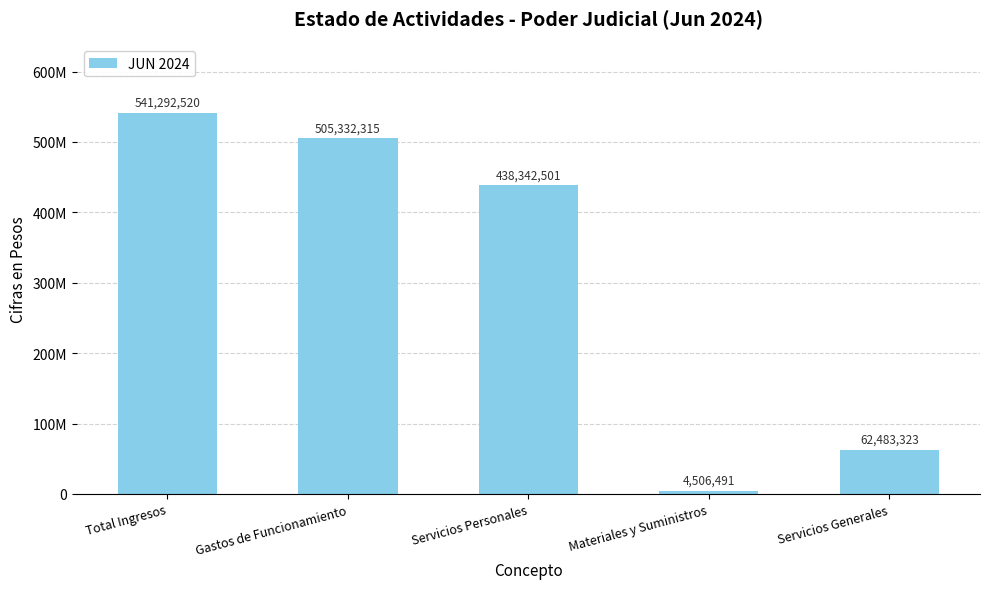

What is the greatest value displayed?

541292520